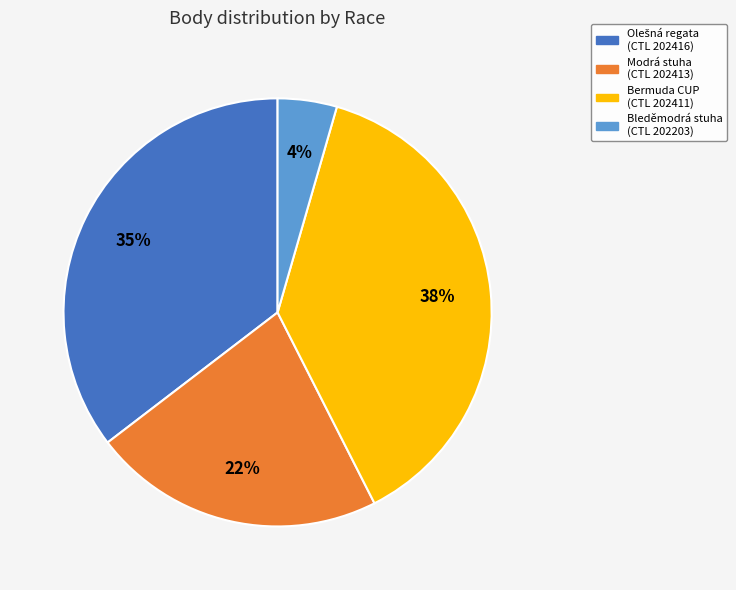

Which category has the biggest portion of the pie?

Bermuda CUP (CTL 202411)